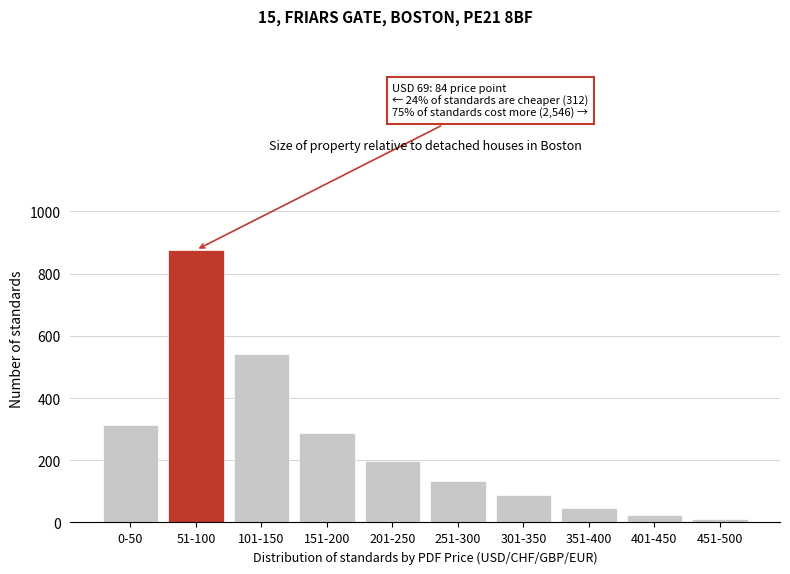

Reading left to right, list all the values displayed in this chart.

312	876	543	287	198	134	89	45	23	11